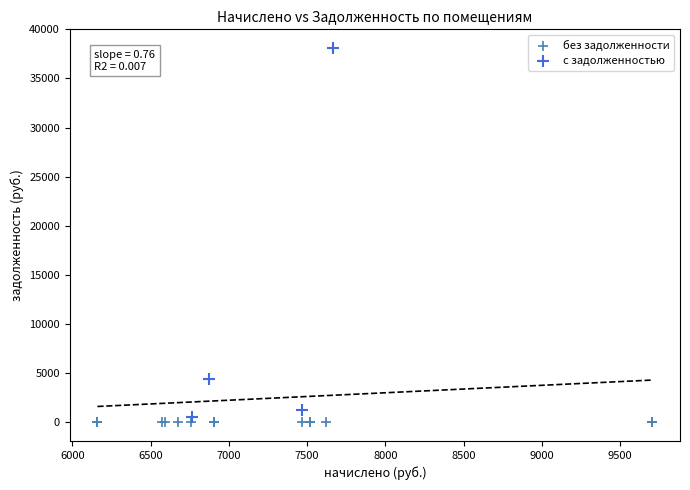

Which series reaches the maximum Y coordinate?

с задолженностью